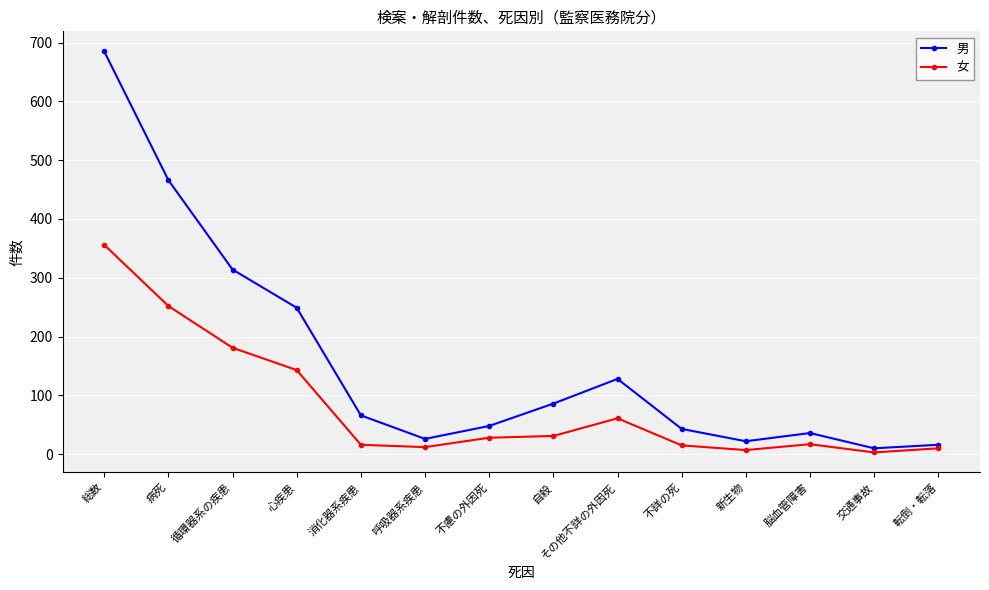

Which series changed the most between 消化器系疾患 and 自殺?

男